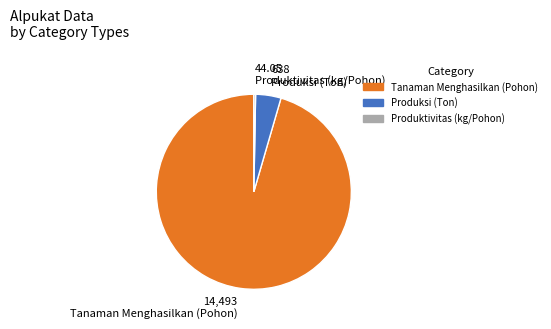

Combined, do Produksi (Ton) and Tanaman Menghasilkan (Pohon) account for over 50%?

Yes